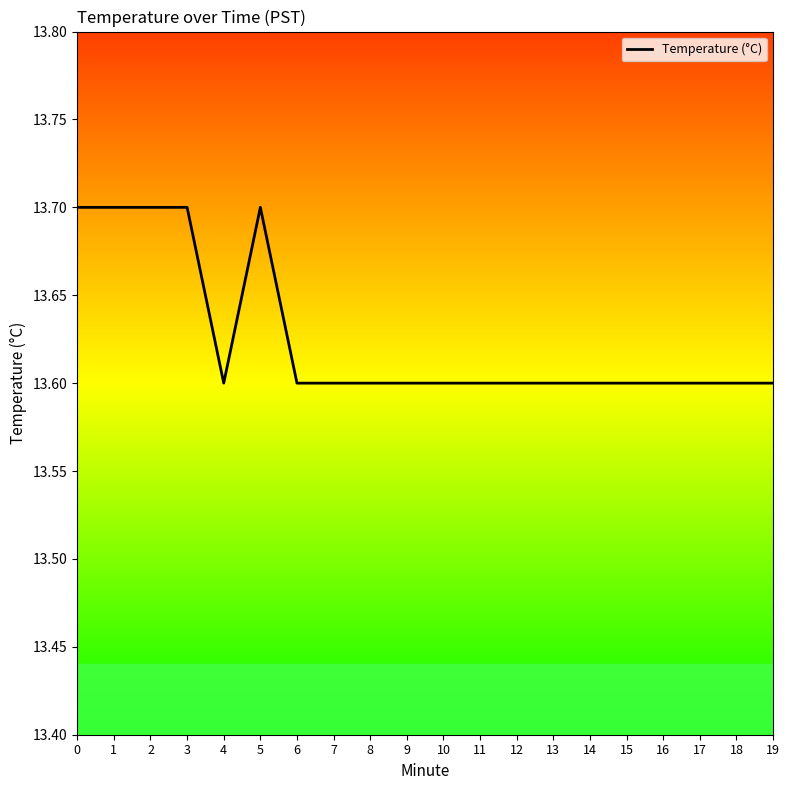

Reading left to right, extract all data points from this chart.

13.7	13.7	13.7	13.7	13.6	13.7	13.6	13.6	13.6	13.6	13.6	13.6	13.6	13.6	13.6	13.6	13.6	13.6	13.6	13.6